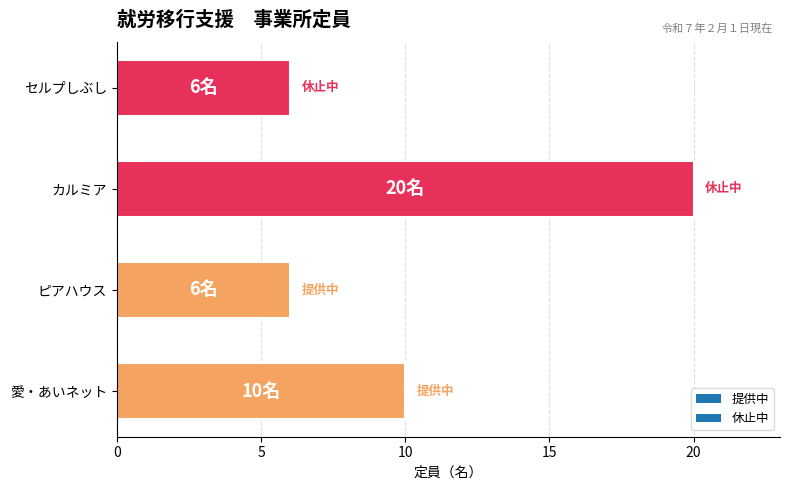

What is the greatest value displayed?

20